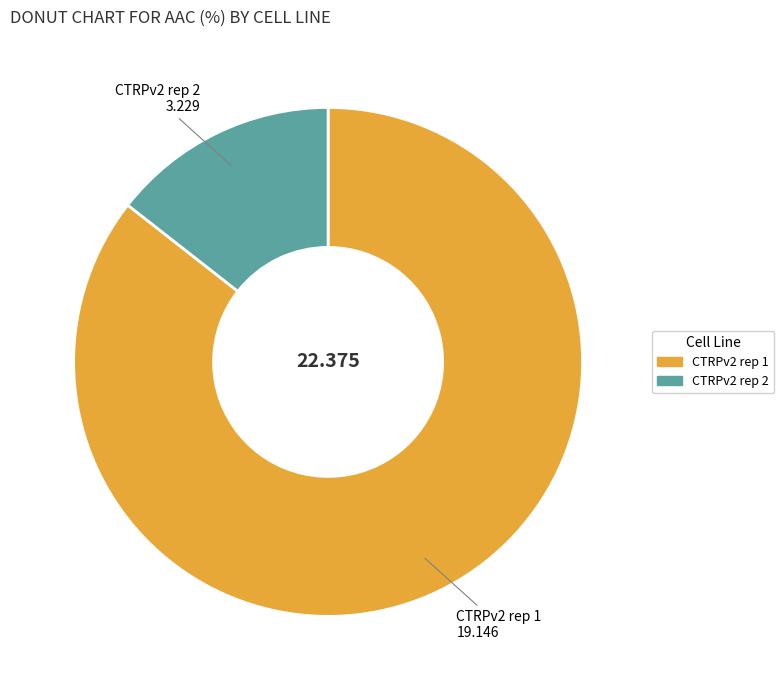

Is the sum of CTRPv2 rep 2 and CTRPv2 rep 1 greater than half?

Yes